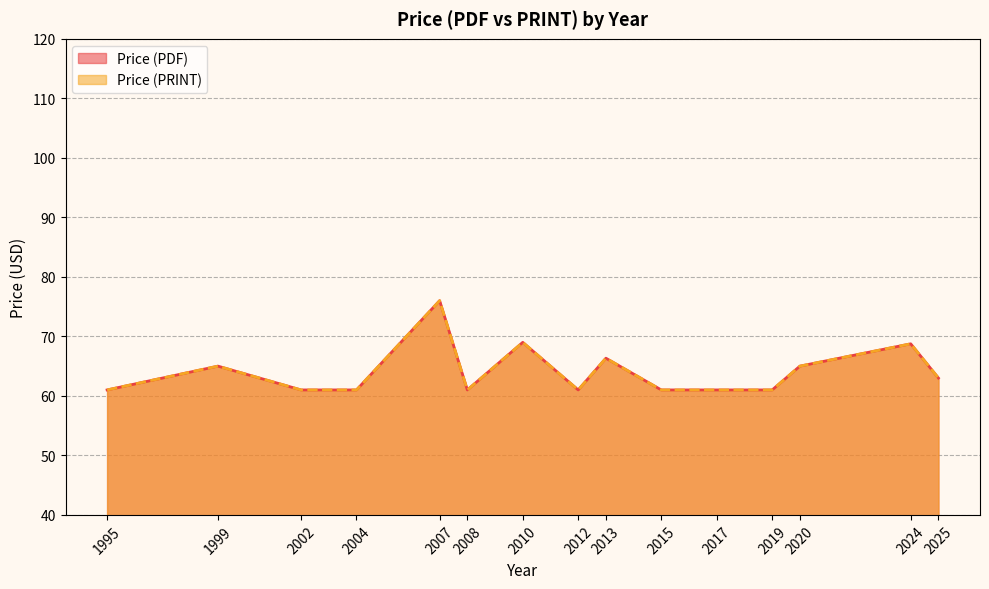

List the labels in order of Price (PRINT) line value, largest first.

2007, 2010, 2024, 2013, 1999, 2020, 2025, 1995, 2002, 2004, 2008, 2012, 2015, 2017, 2019